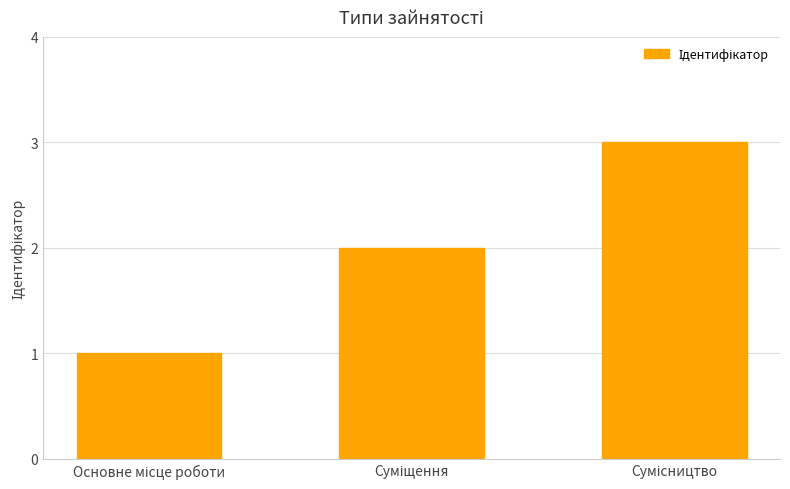

What is the sum of all values?

6